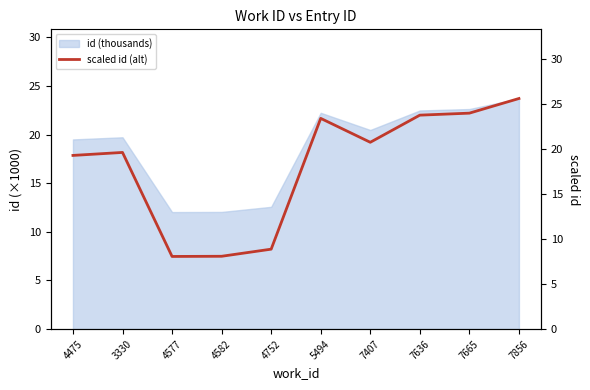

Which category has the lowest value across all series?

4577